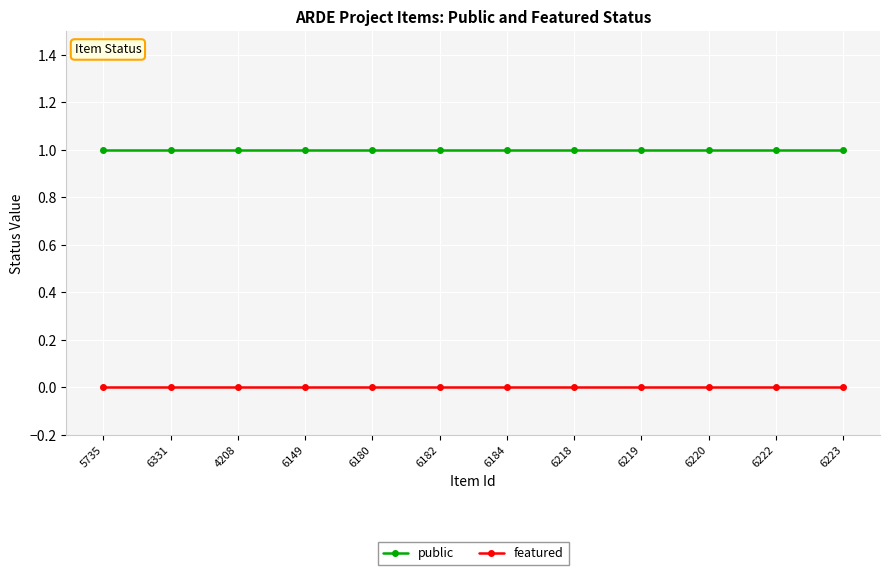

List the series in order of their overall mean, lowest first.

featured, public